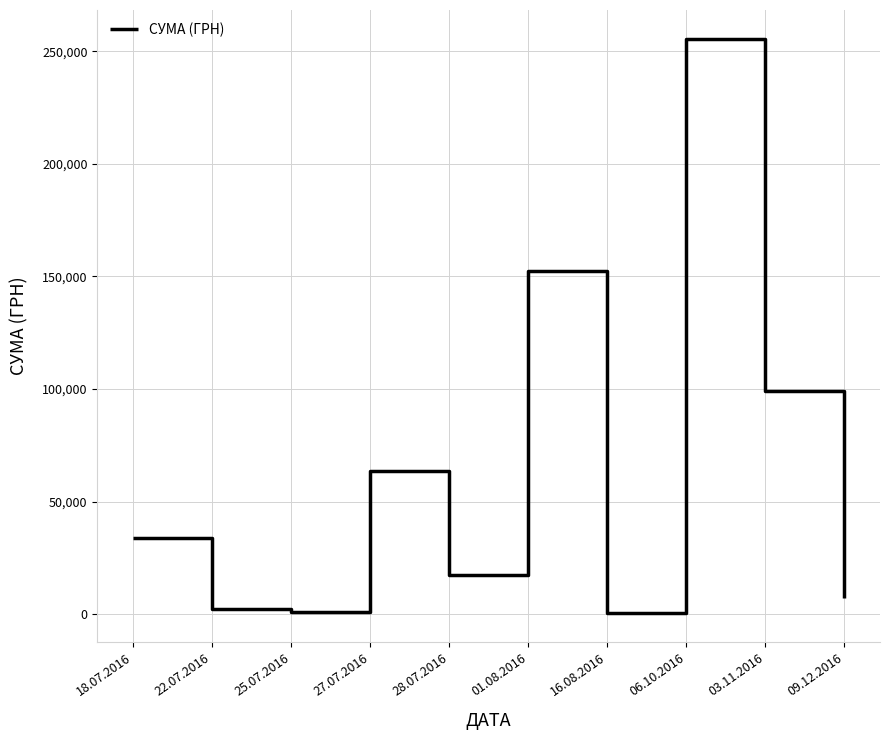

What value does the data have at 25.07.2016?

1197.0